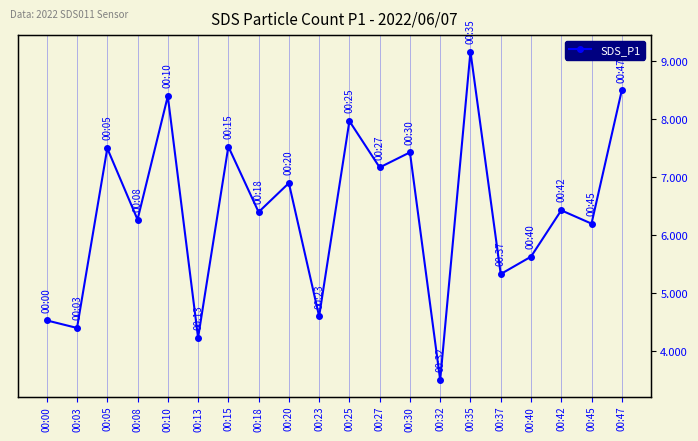

What is the change in value from 00:23 to 00:47?

+3.9